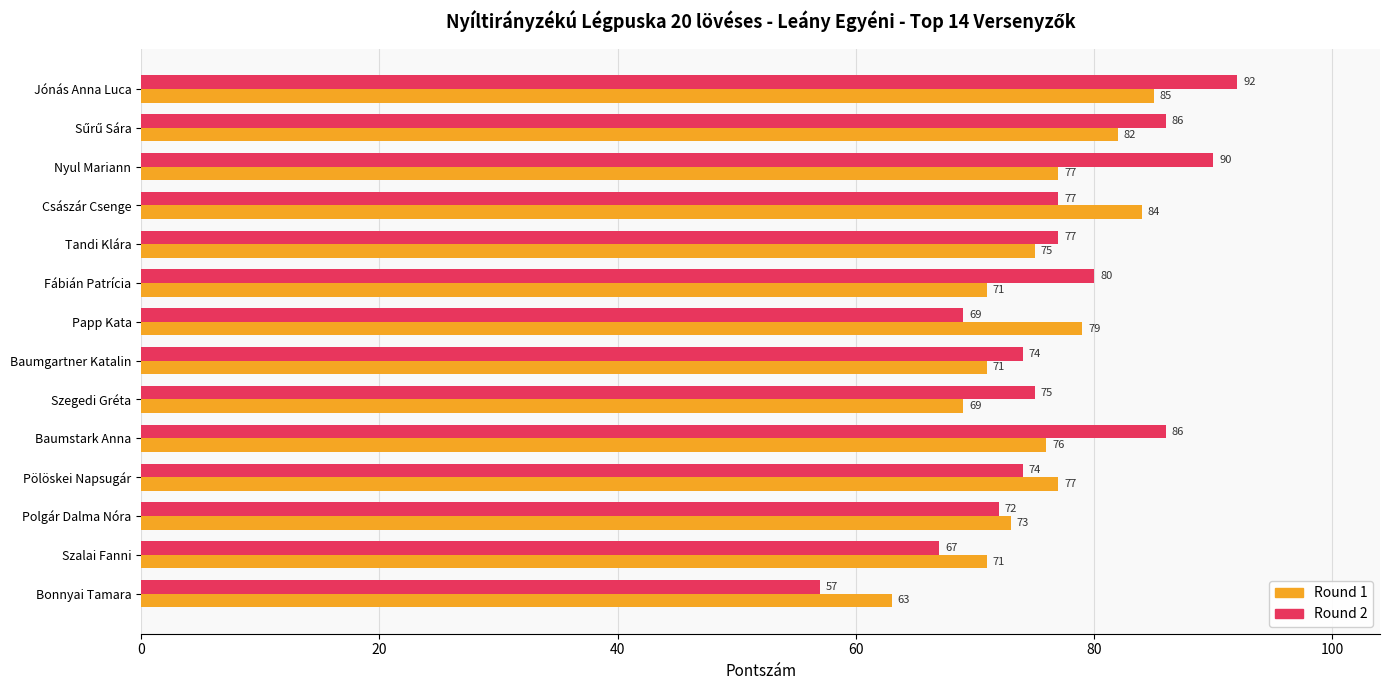

What is the maximum value shown in the chart?

92